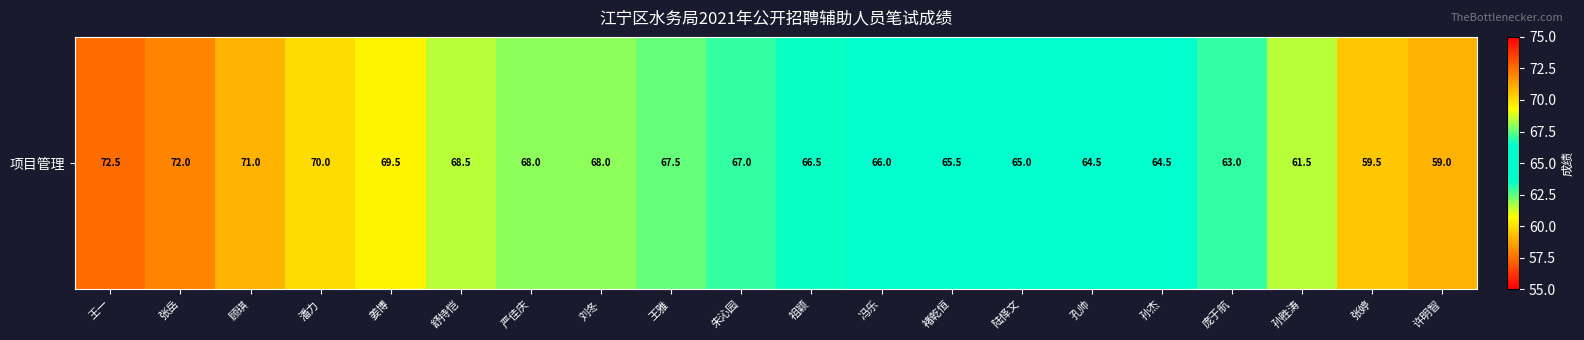

Reading left to right, extract all data points from this chart.

72.5	72.0	71.0	70.0	69.5	68.5	68.0	68.0	67.5	67.0	66.5	66.0	65.5	65.0	64.5	64.5	63.0	61.5	59.5	59.0